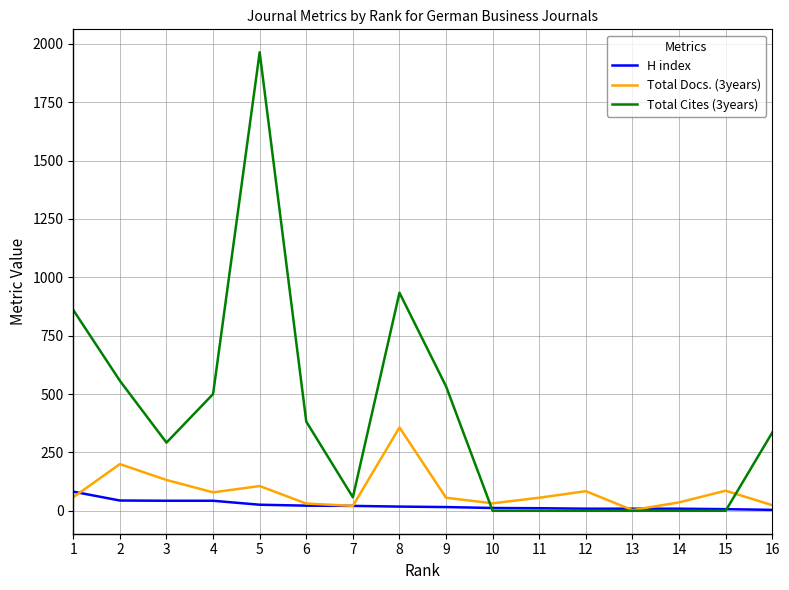

Which series has the largest range (max minus min)?

Total Cites (3years)